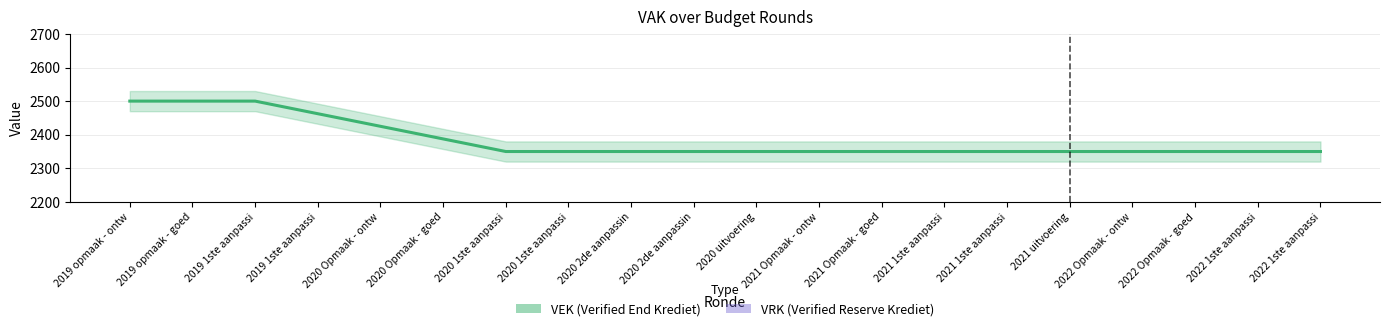

True or false: VRK and VEK intersect in this chart.

False